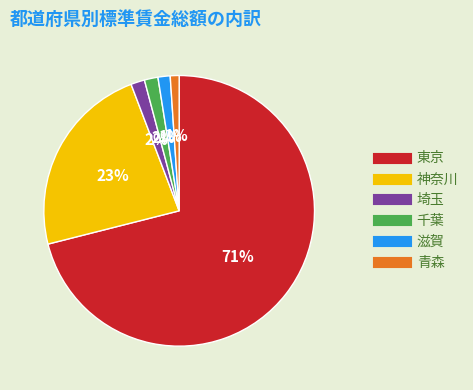

To the nearest percent, what percentage of the pie is 千葉?

2%